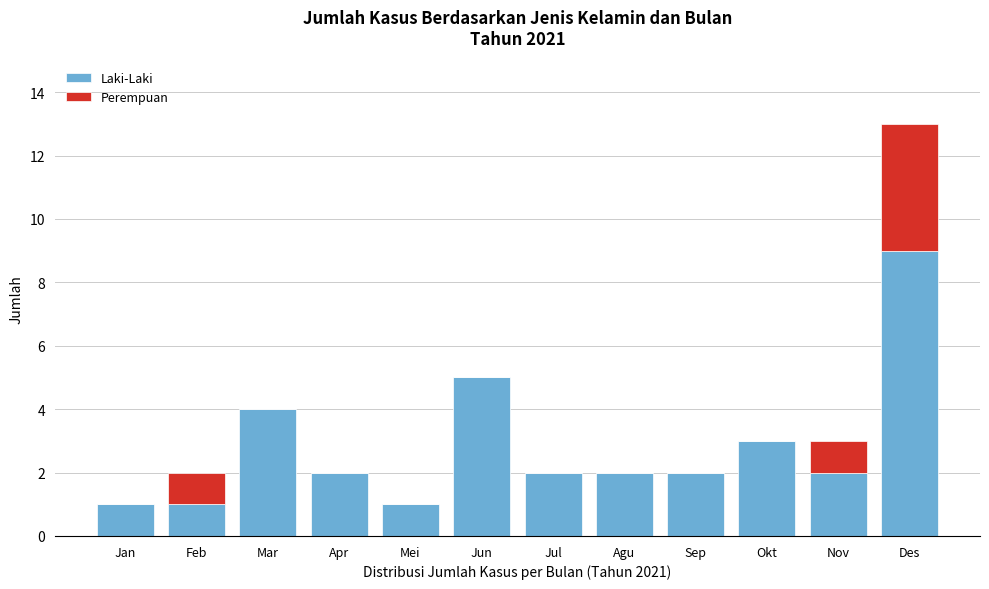

Reading right to left, what are the values for Laki-Laki?

Des=9	Nov=2	Okt=3	Sep=2	Agu=2	Jul=2	Jun=5	Mei=1	Apr=2	Mar=4	Feb=1	Jan=1